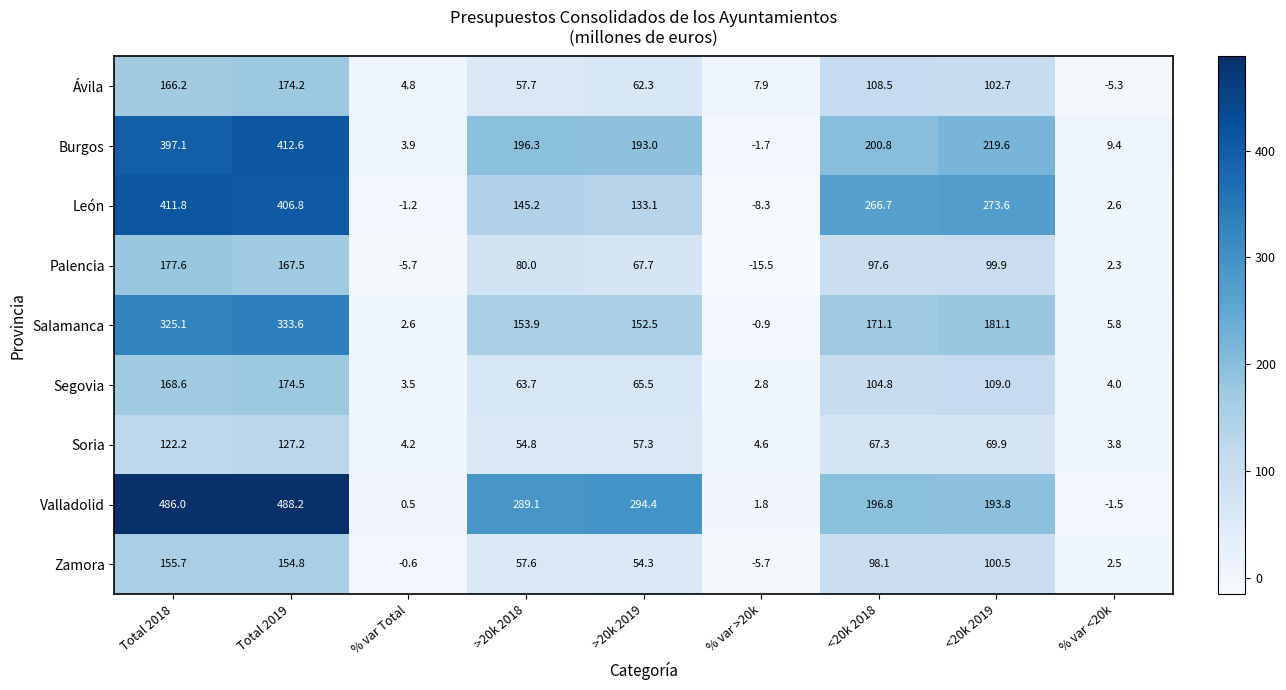

Where is León nearest to the value 201?

>20k 2018